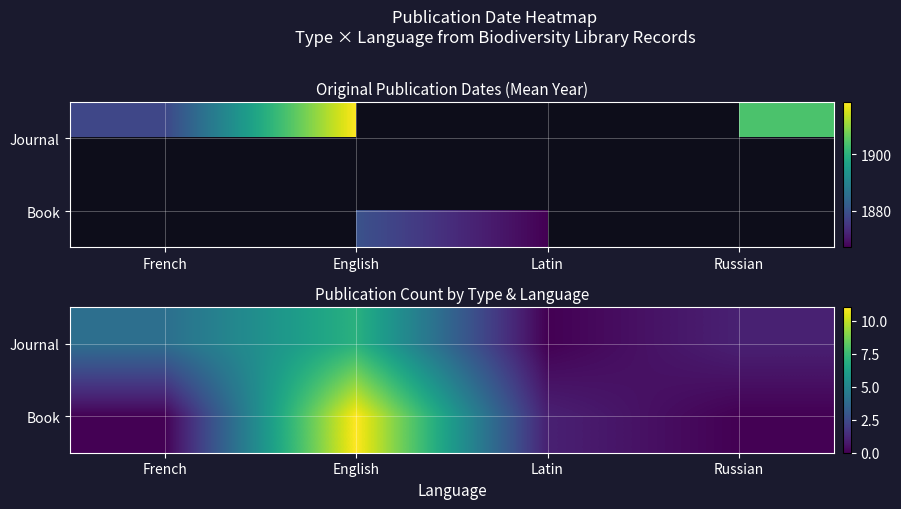

The value of Book at French is -5. True or false?

False